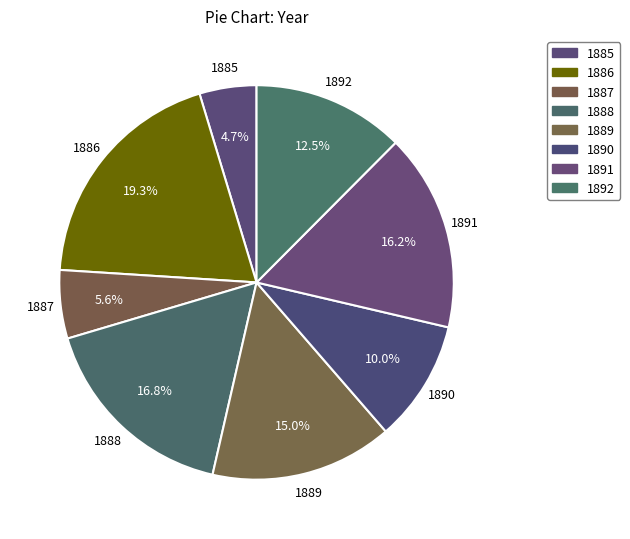

How many segments does this pie chart have?

8